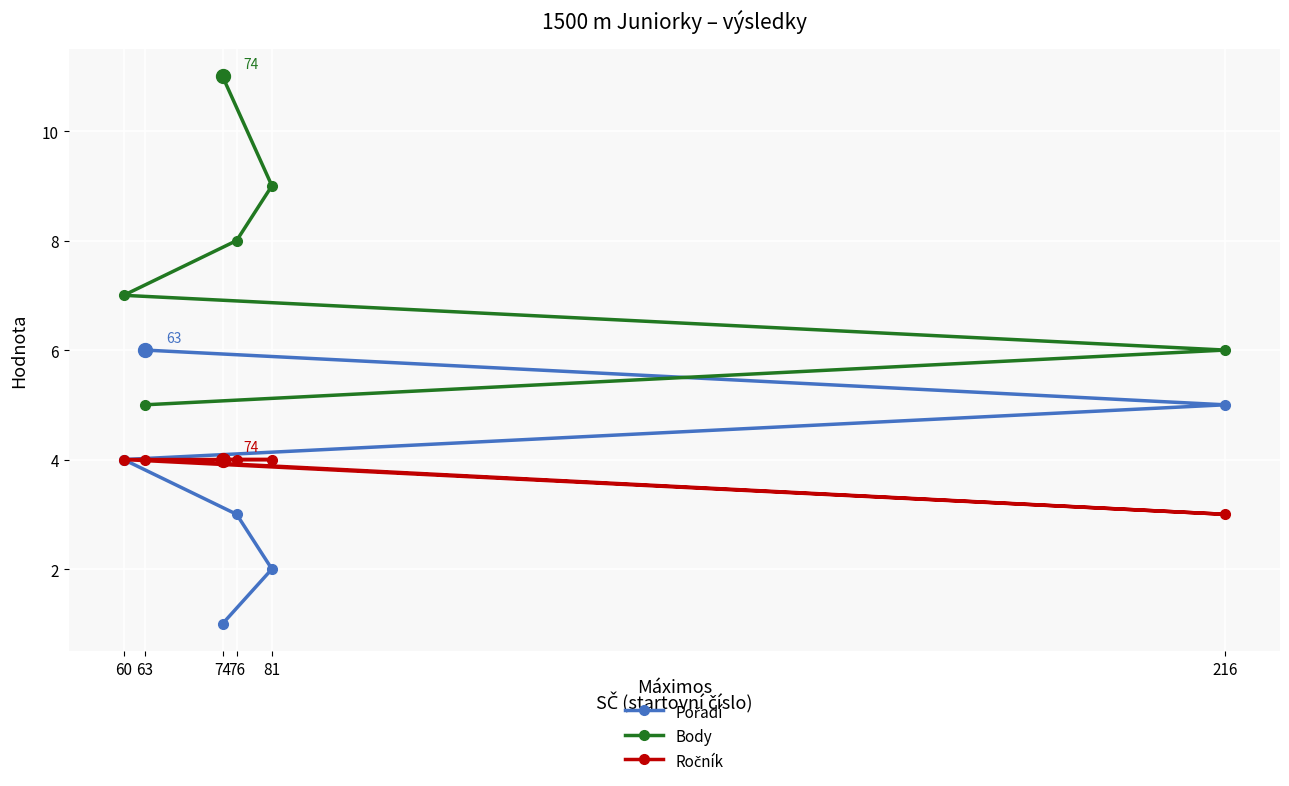

What is the smallest value displayed?

1